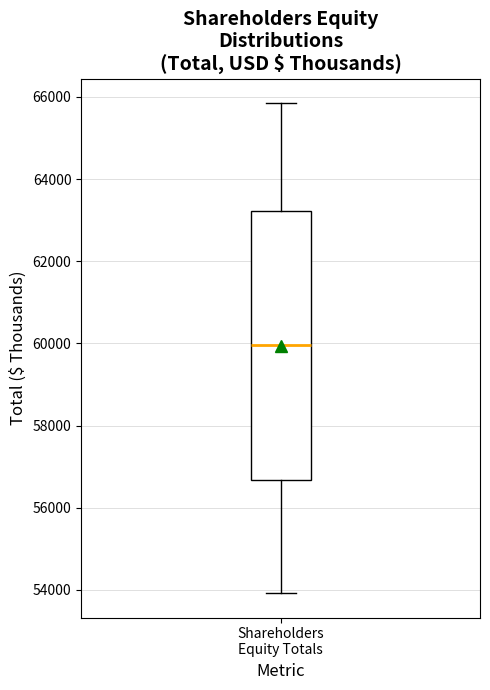

Transcribe this box plot: give where the median line is, the range the box spans, and where the two whiskers end, as read against the y-axis. The values are not printed on the chart, so give them approximately, as read against the axis.

median 60000, box 56600 to 63200, whiskers 54000 to 65800